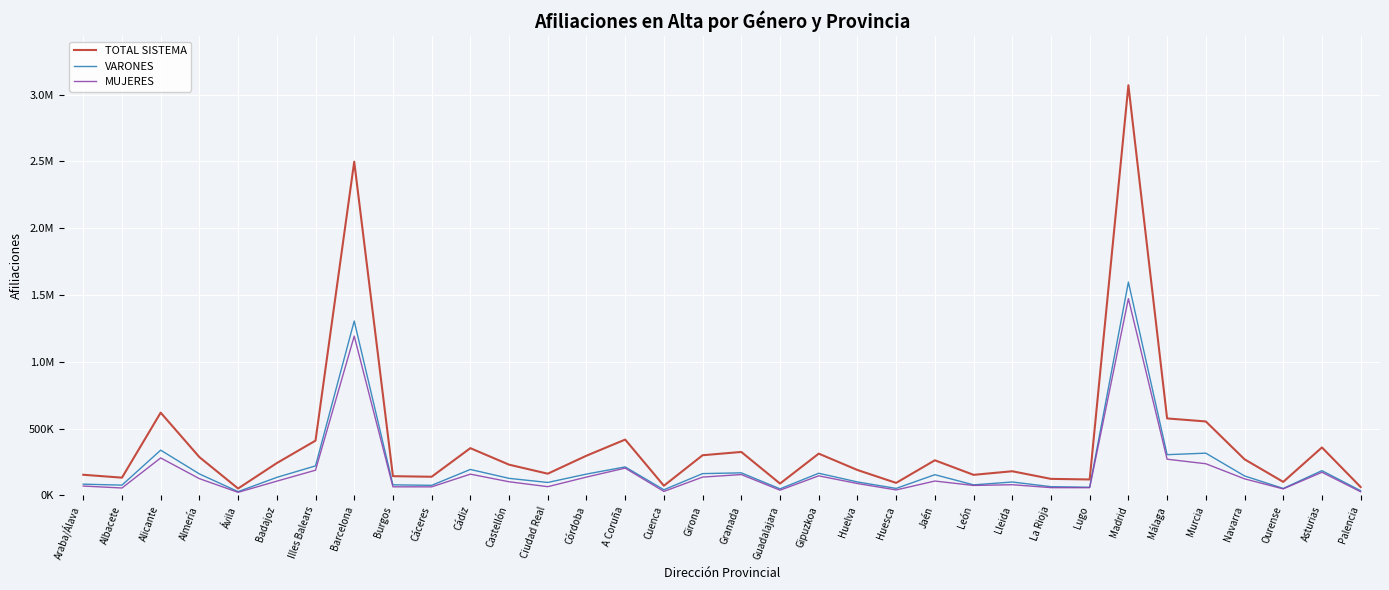

Which label corresponds to the largest value in the chart?

Madrid